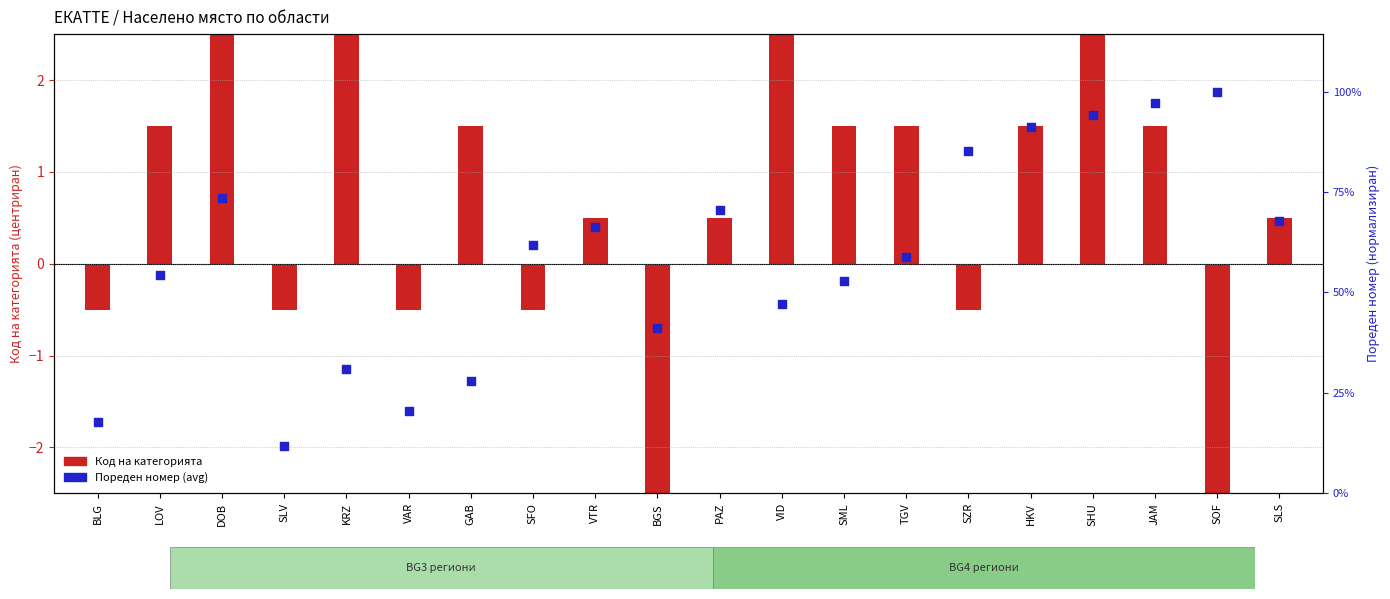

Between BGS and SLS, which is larger?

SLS